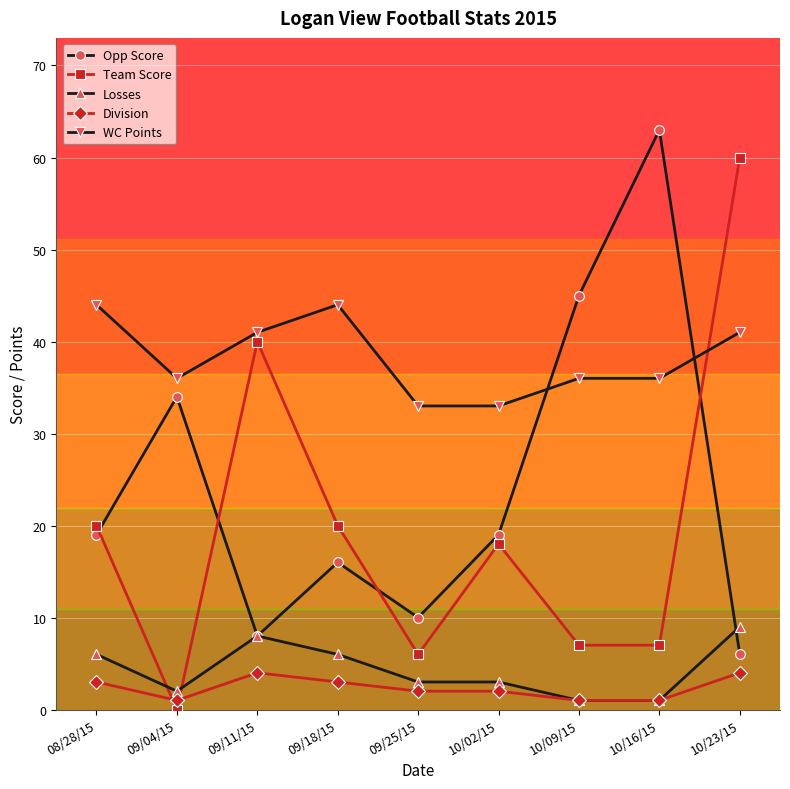

Which series has the largest total across all categories?

WC Points